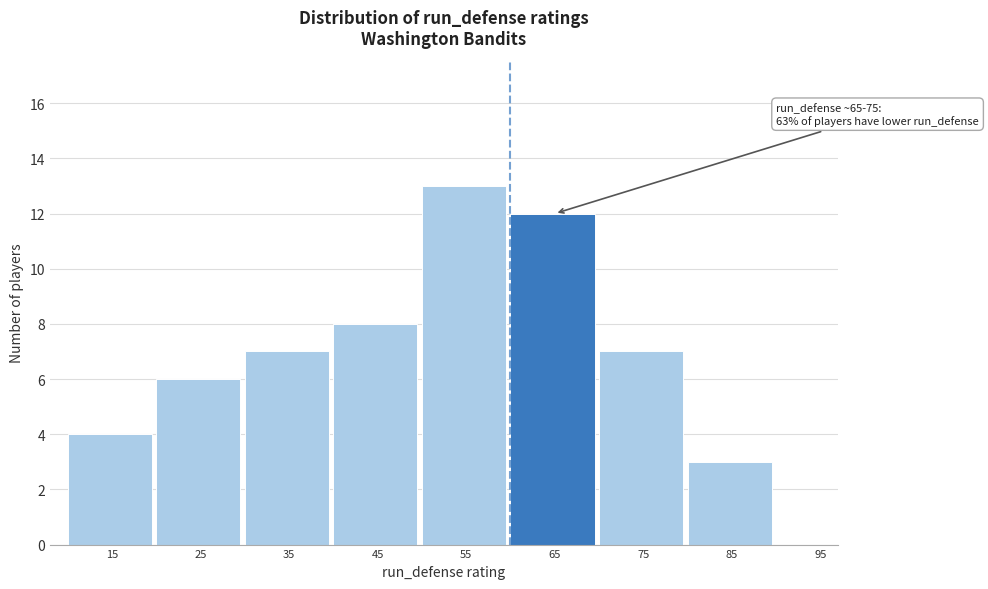

Reading left to right, list all the values displayed in this chart.

15=4	25=6	35=7	45=8	55=13	65=12	75=7	85=3	95=0